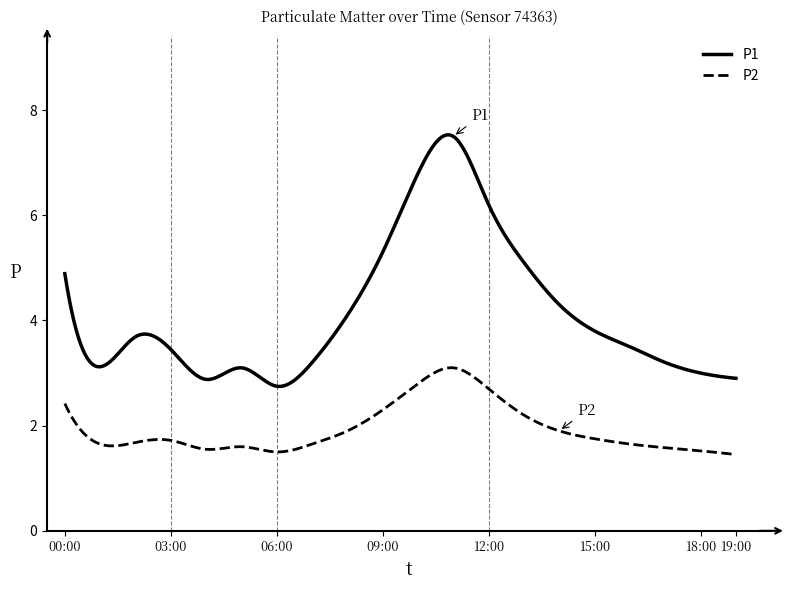

What is the difference between the second highest and second lowest values in the P2 series?

1.6